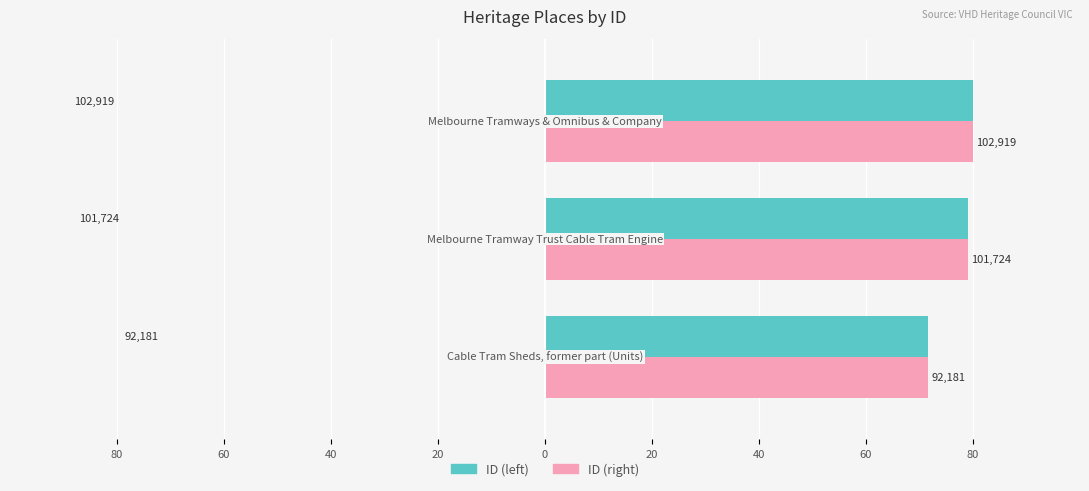

What are all the series names shown in the legend?

ID (left), ID (right)